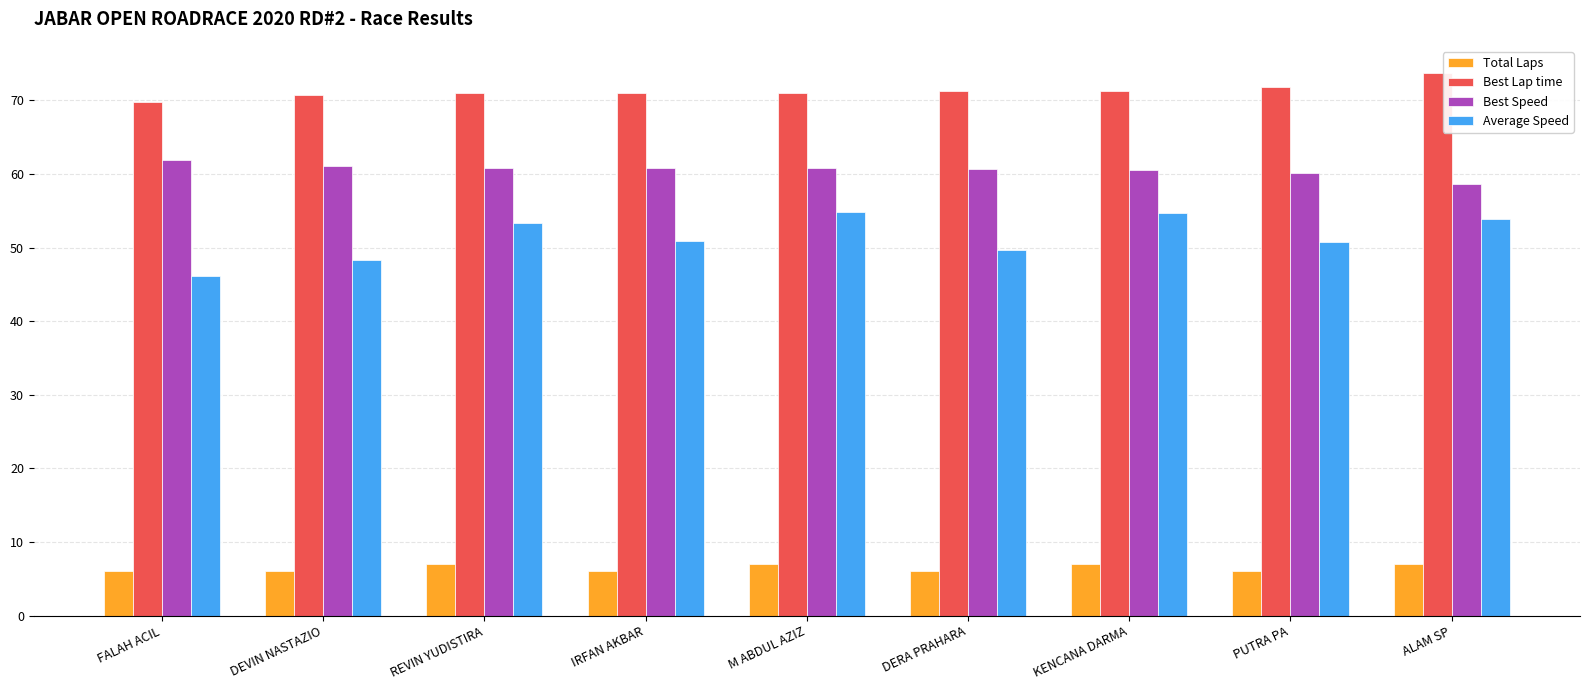

What is the difference between the maximum and second lowest values in the Best Lap time series?

2.9